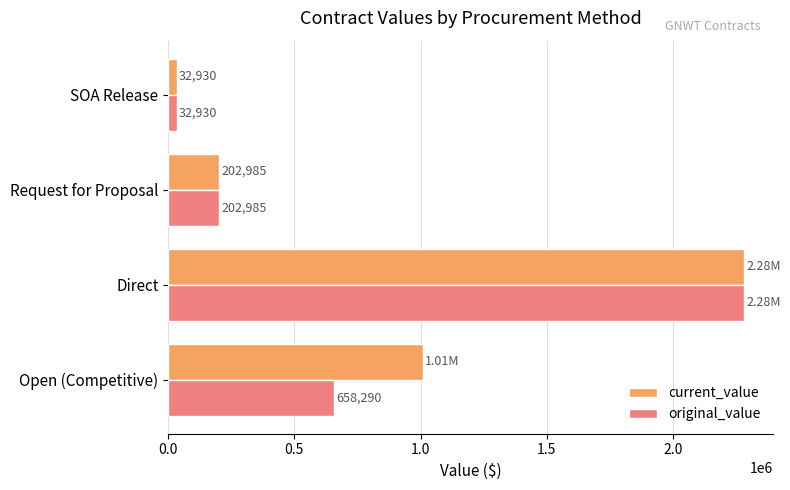

At which category is the sum across all series the highest?

Direct